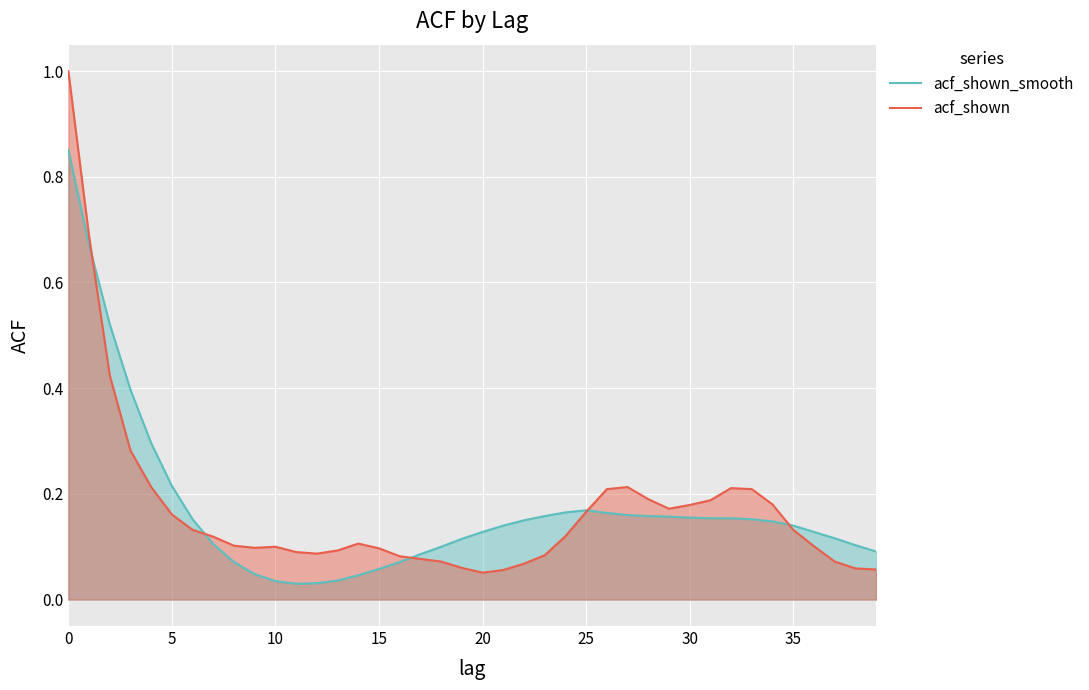

Rank the series by their maximum value, from lowest to highest.

acf_shown_smooth, acf_shown